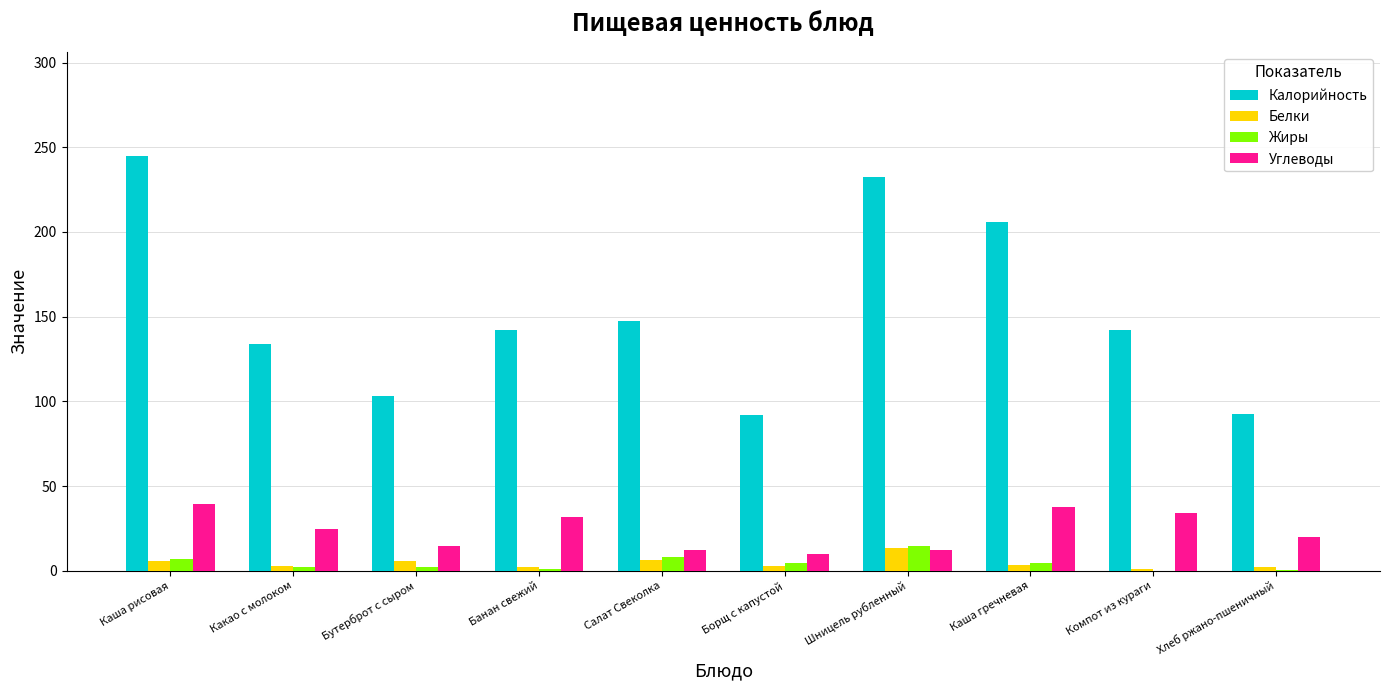

How many distinct data groups are displayed?

4